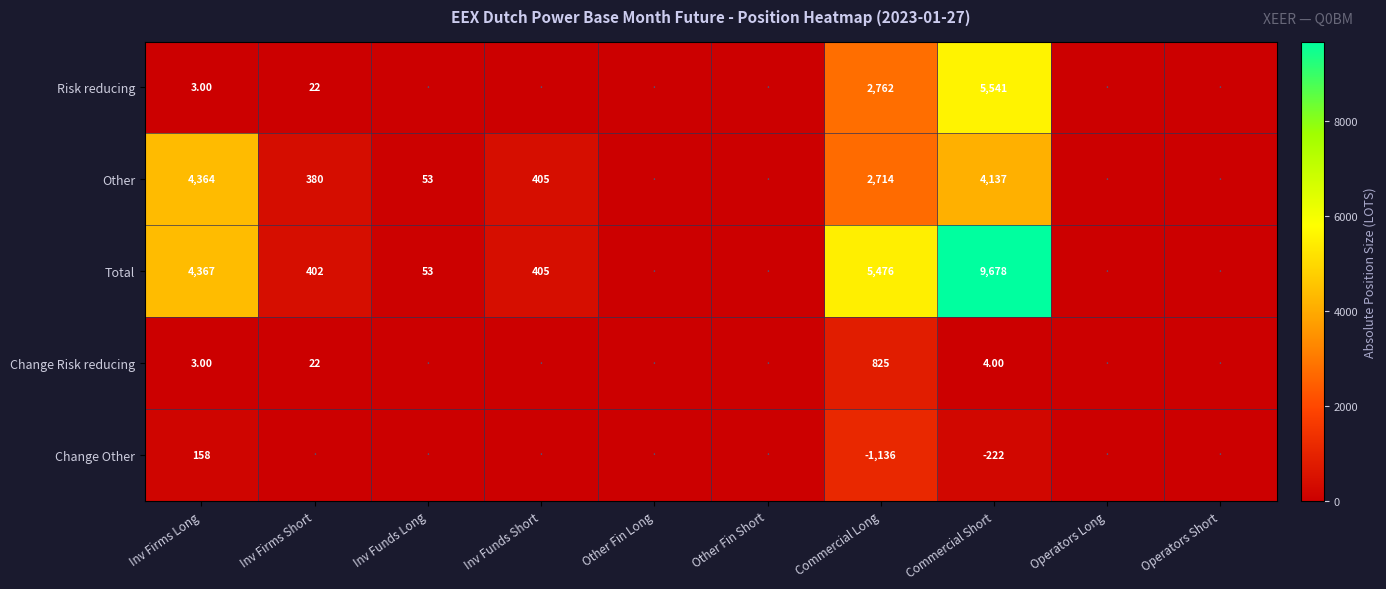

Which series has the widest spread of values?

Total